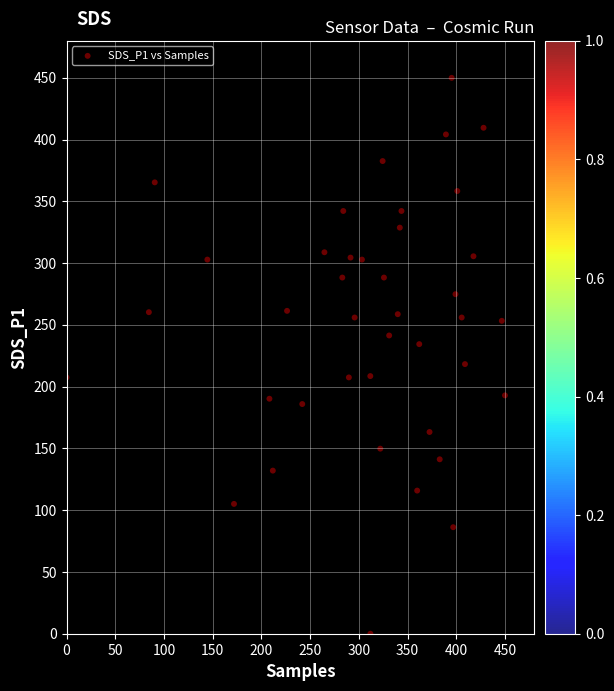

What is the range of Y values (max minus min)?

450.0